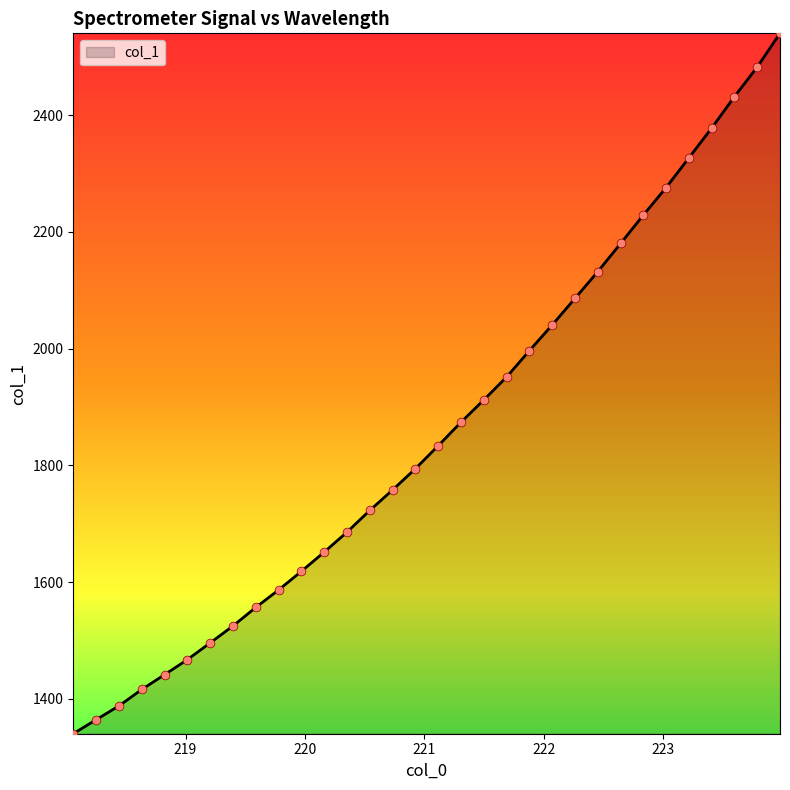

What is the difference between the maximum and minimum values?

1199.8